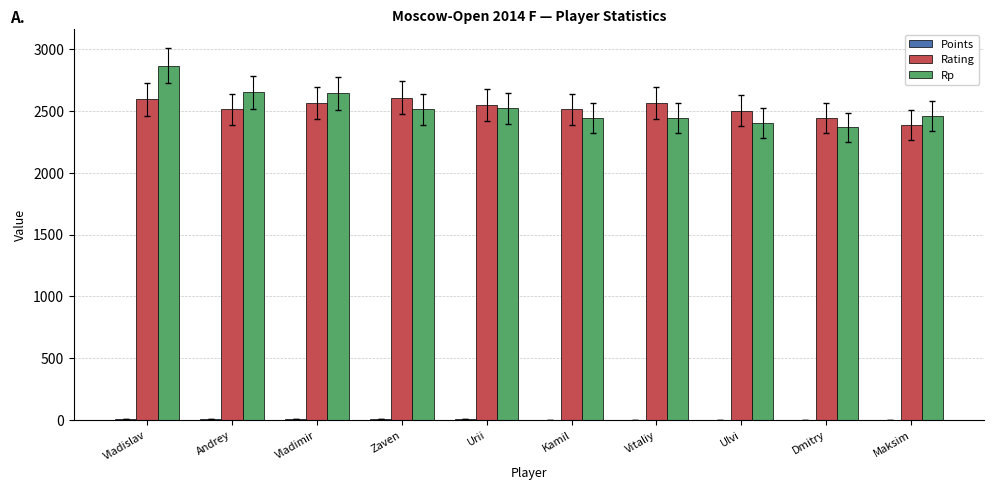

Is it true that Rp equals 2517.0 at Zaven?

True